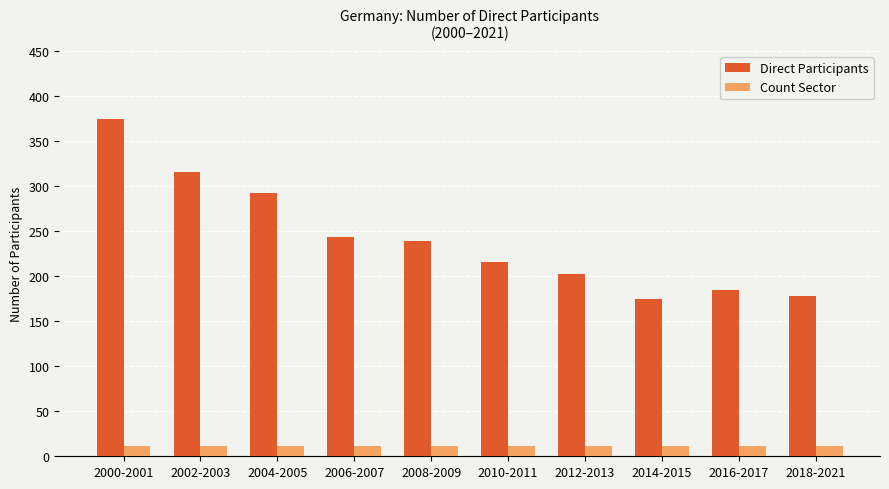

Which series has the largest range (max minus min)?

Direct Participants